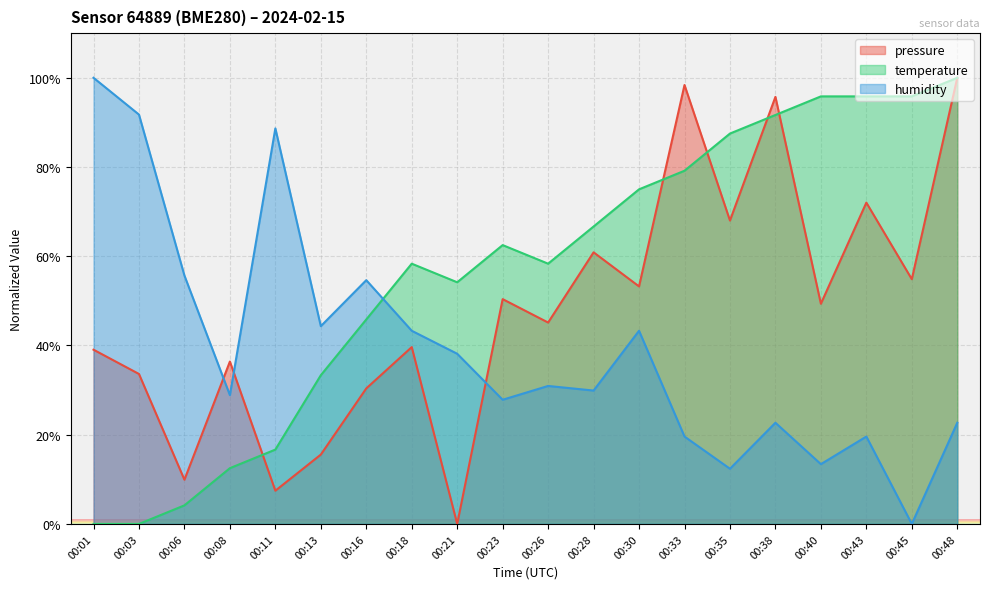

True or false: humidity has a value of 44.3 at 00:13.

True